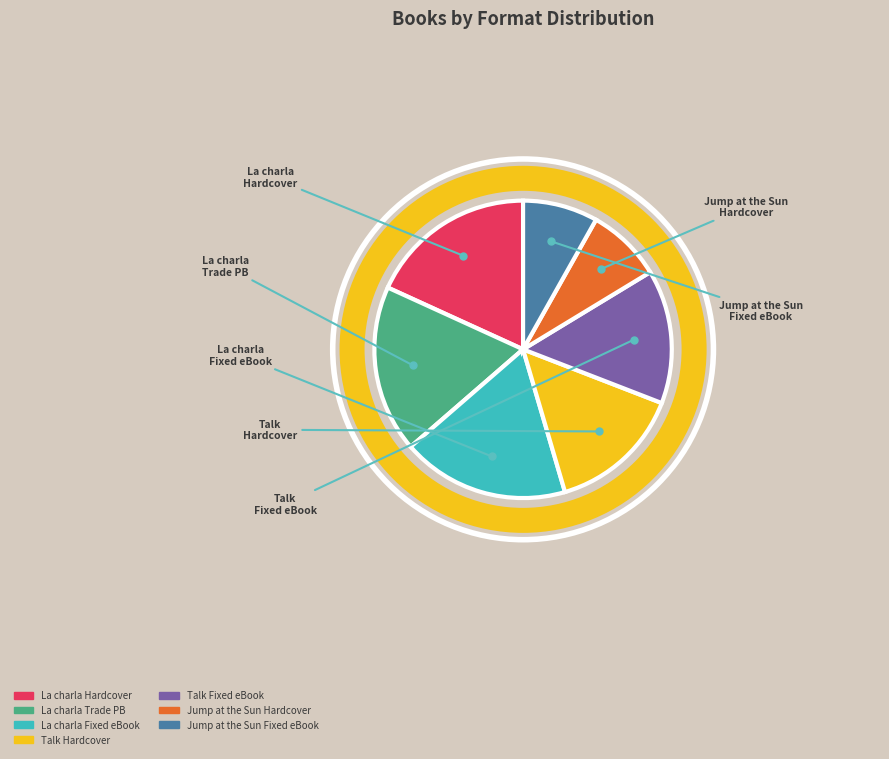

Is there a majority slice in this chart?

No